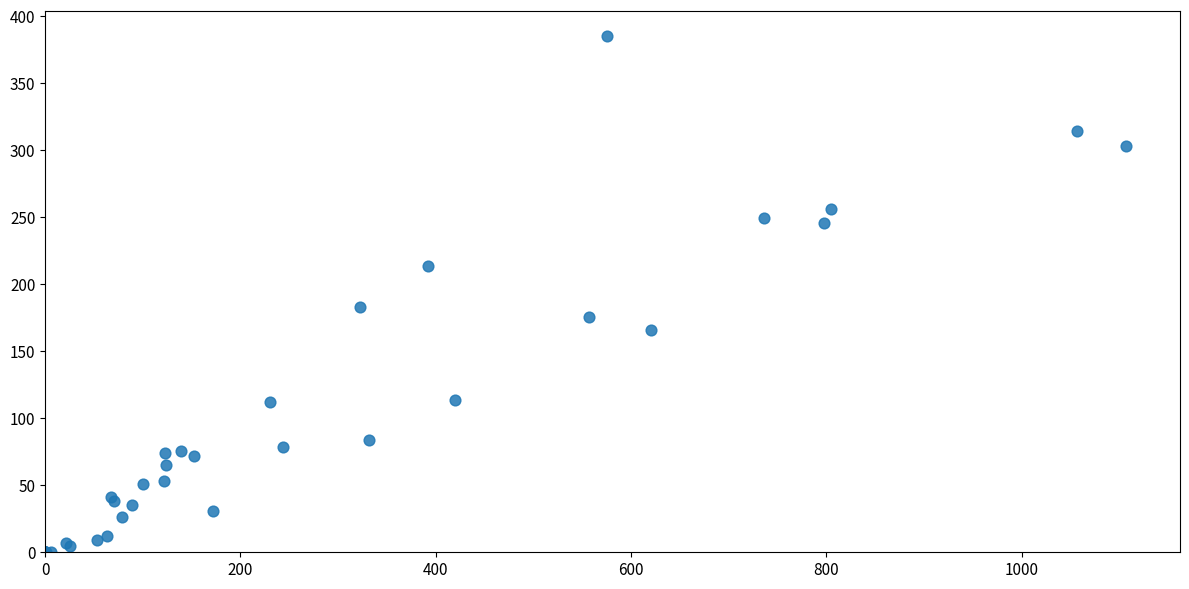

What Y value in the scatter plot is closest to 192?

183.0